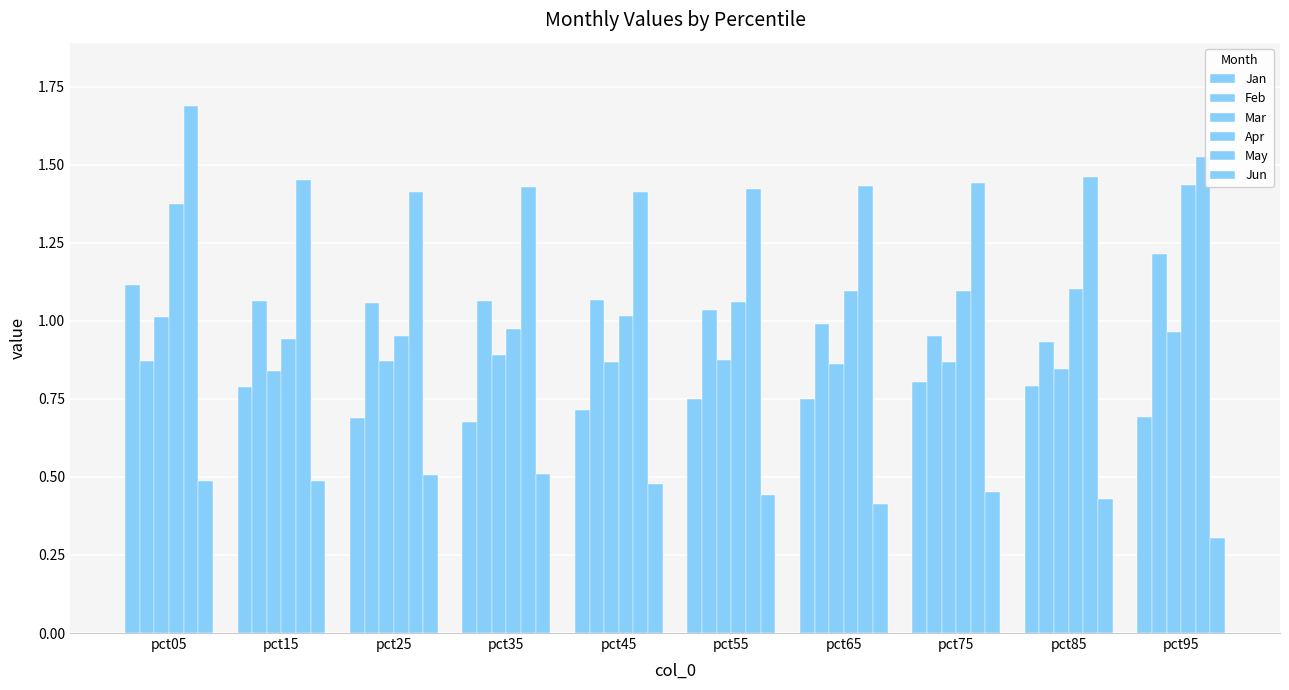

List the series in order of their peak value, highest first.

May, Apr, Feb, Jan, Mar, Jun